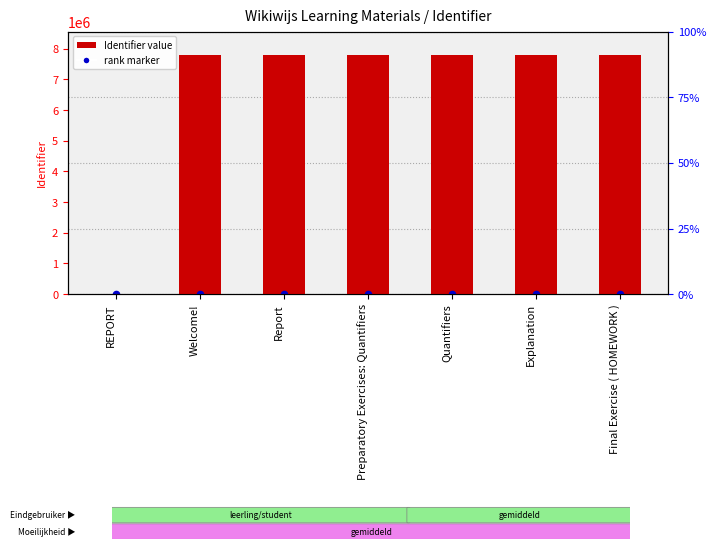

What are all the series names shown in the legend?

Identifier value, rank marker